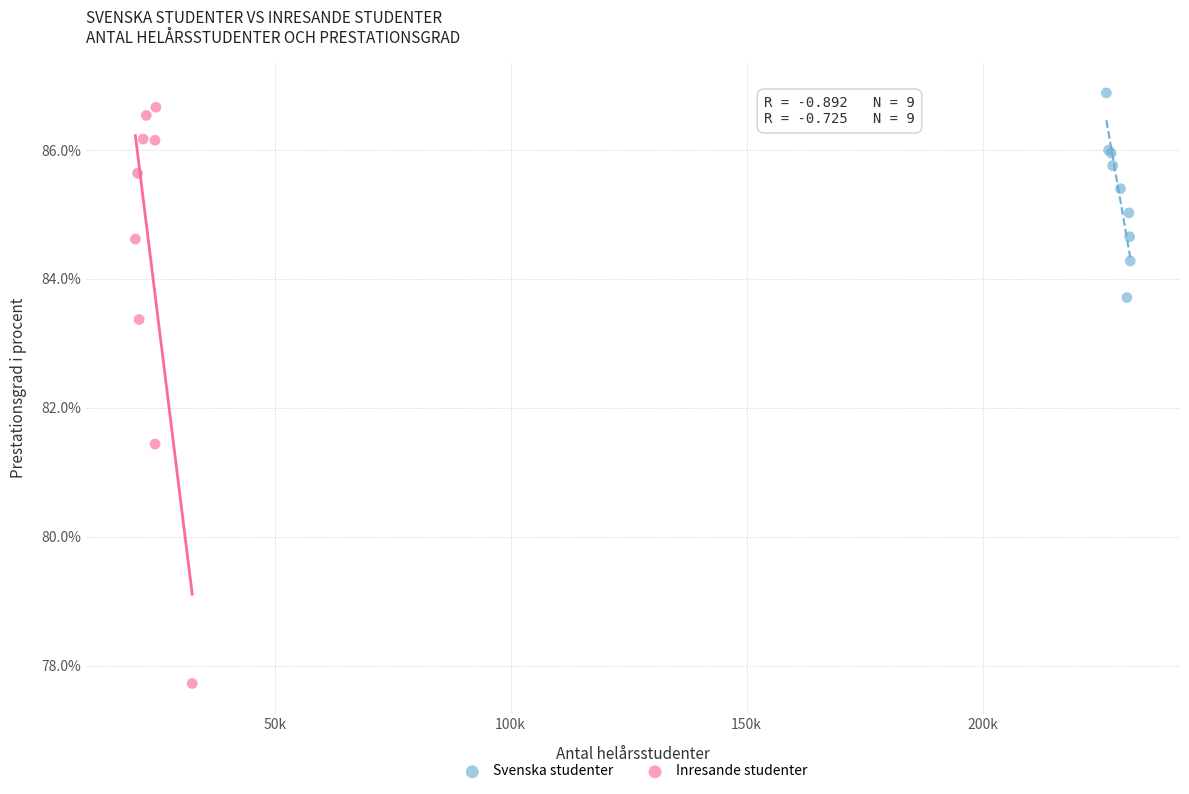

What are all the series names shown in the legend?

Svenska studenter, Inresande studenter